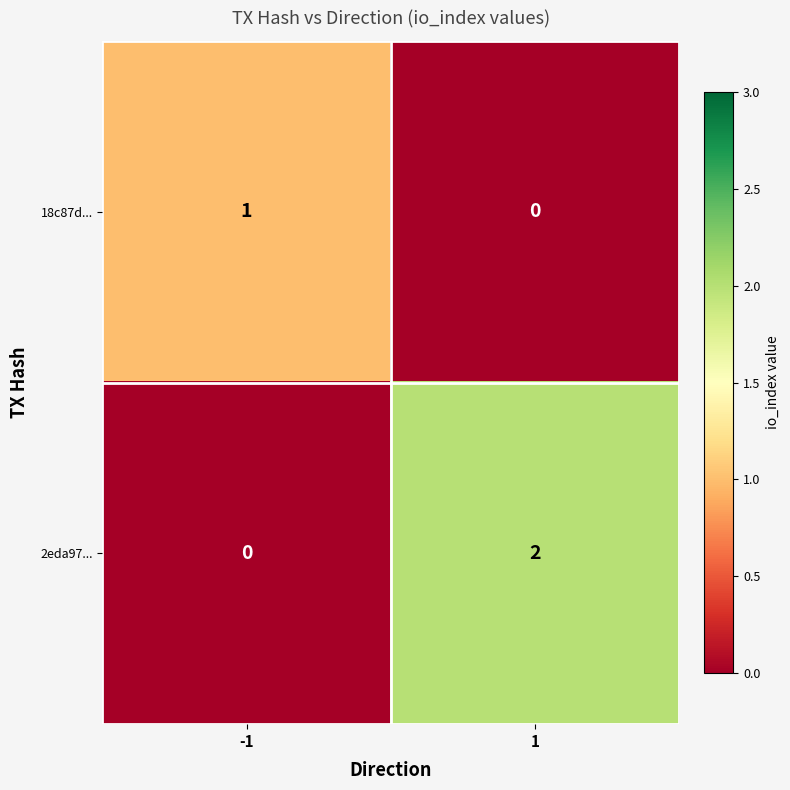

Rank the categories by 2eda97... value from highest to lowest.

1, -1